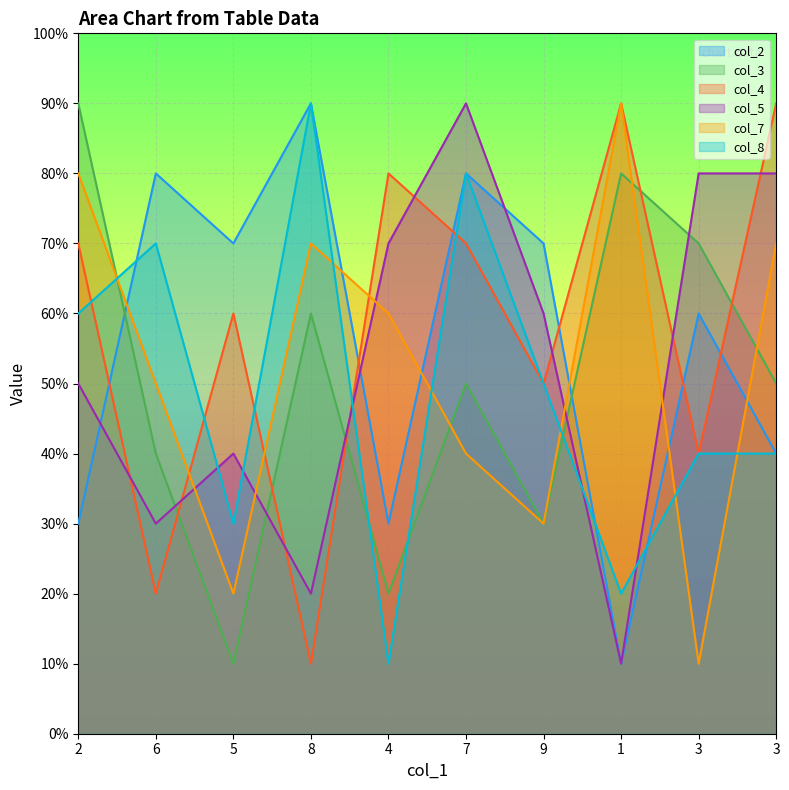

Reading left to right, extract all data points from this chart.

col_2: 2=3	6=8	5=7	8=9	4=3	7=8	9=7	1=1	3=6	3=4
col_3: 2=9	6=4	5=1	8=6	4=2	7=5	9=3	1=8	3=7	3=5
col_4: 2=7	6=2	5=6	8=1	4=8	7=7	9=5	1=9	3=4	3=9
col_5: 2=5	6=3	5=4	8=2	4=7	7=9	9=6	1=1	3=8	3=8
col_7: 2=8	6=5	5=2	8=7	4=6	7=4	9=3	1=9	3=1	3=7
col_8: 2=6	6=7	5=3	8=9	4=1	7=8	9=5	1=2	3=4	3=4